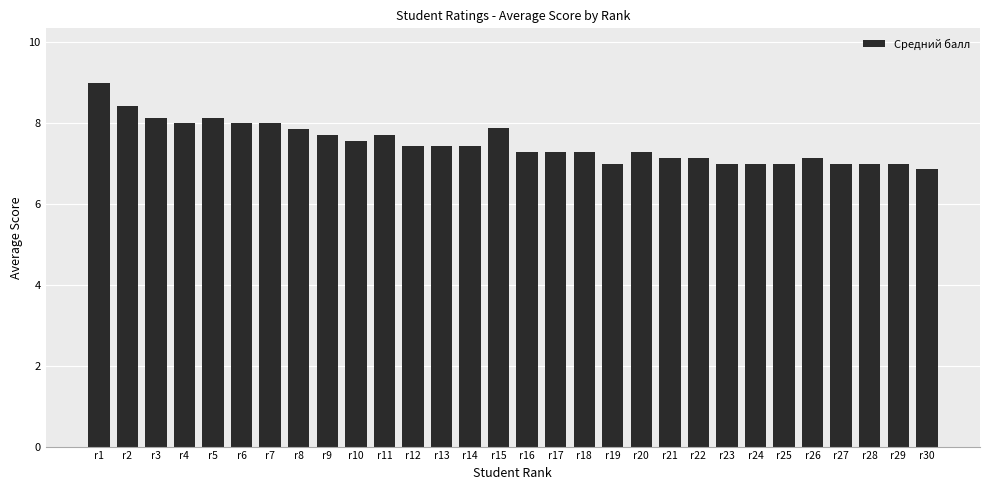

What is the sum of the values at r6 and r21?

15.1